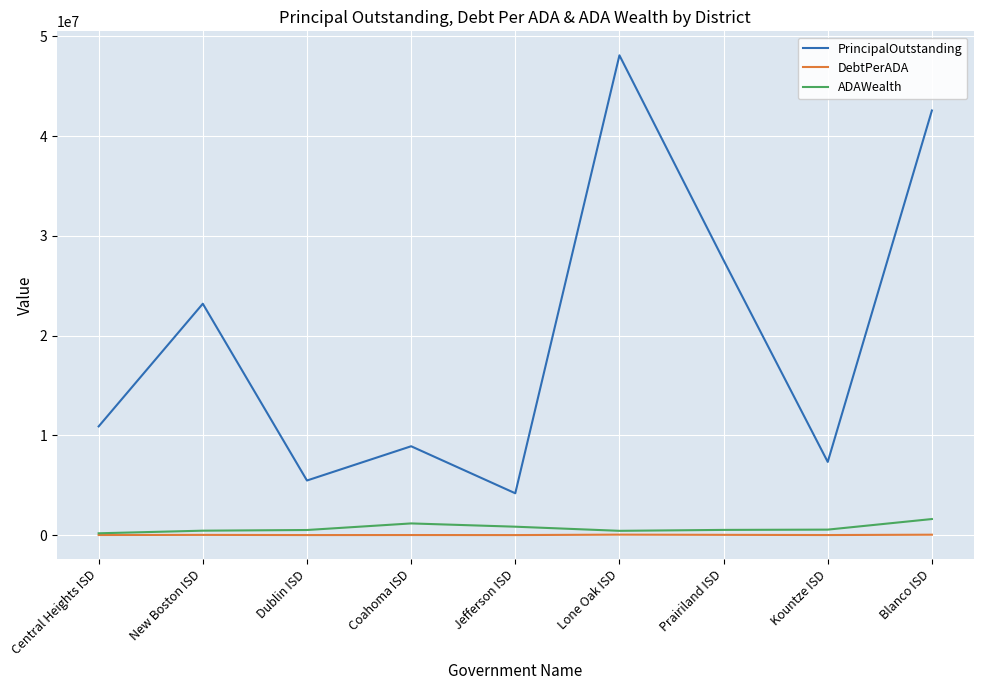

The value of ADAWealth at Dublin ISD is 512699.8. True or false?

True